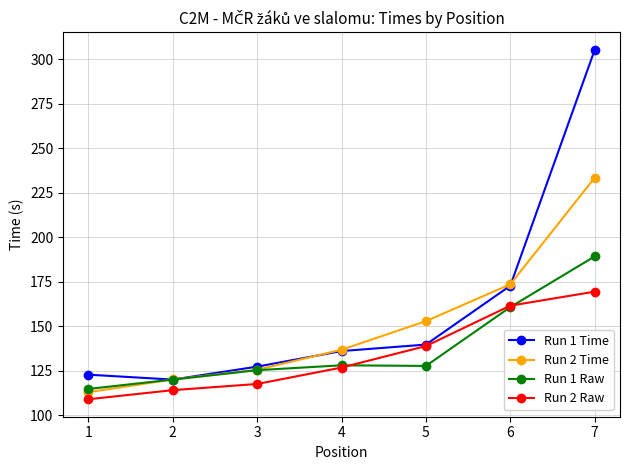

What is the difference between the maximum and minimum values in the Run 2 Raw series?

60.4